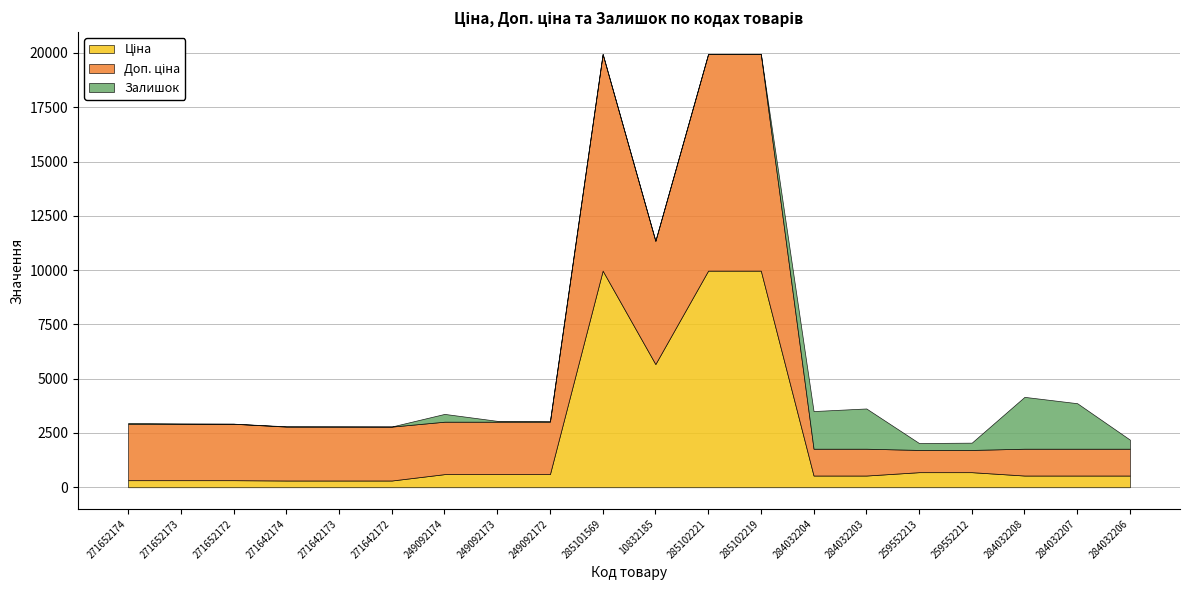

List the series in order of their overall mean, highest first.

Доп. ціна, Ціна, Залишок